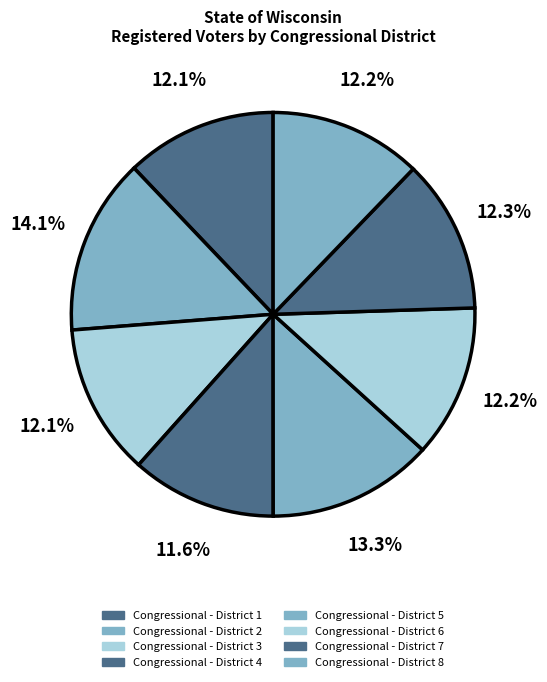

Which category has the biggest portion of the pie?

Congressional - District 2